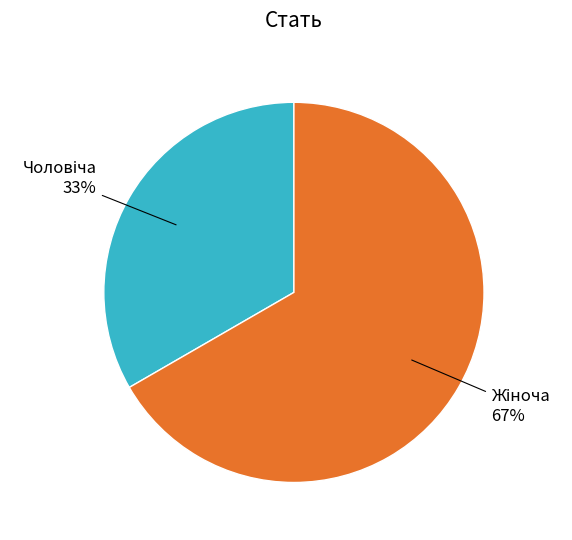

Does any single category account for the majority?

Yes